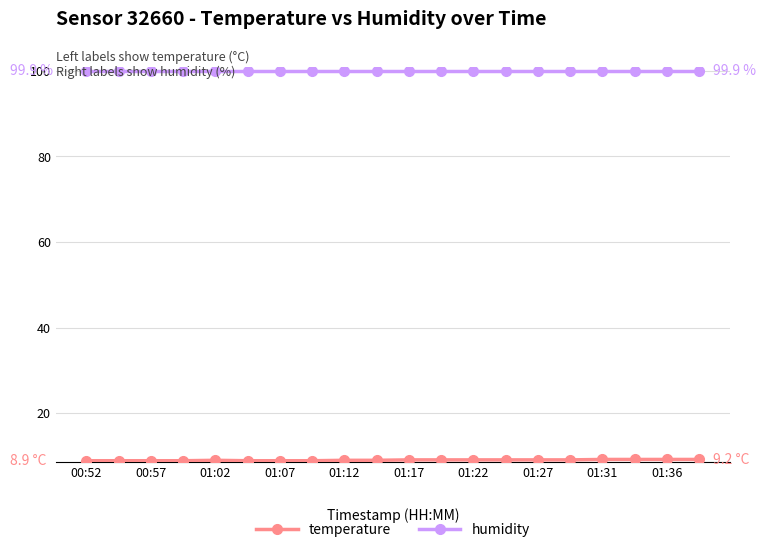

What is the highest value of the humidity series?

99.9